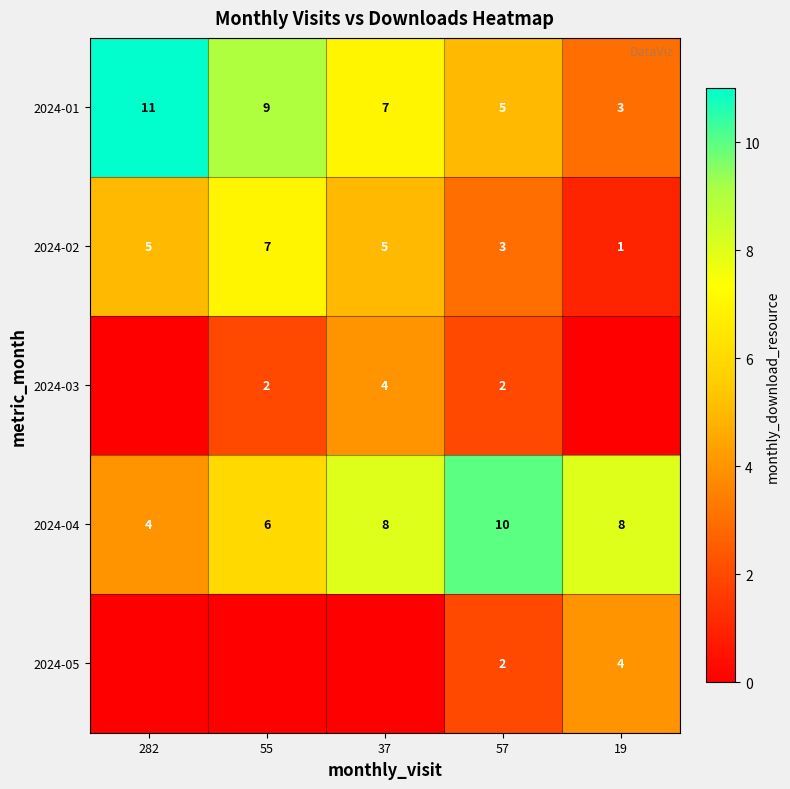

Count the 2024-01 values in the range 5 to 9.

3